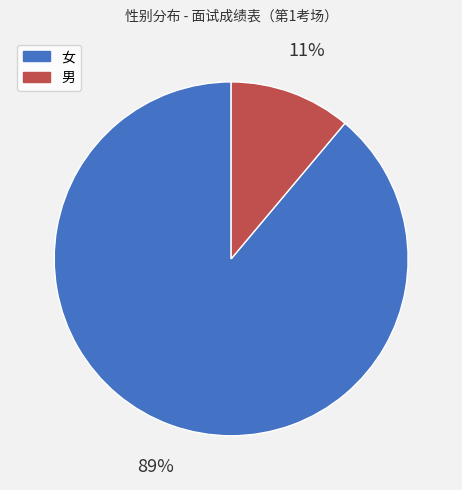

To the nearest percent, what is the combined percentage of 女 and 男?

100%